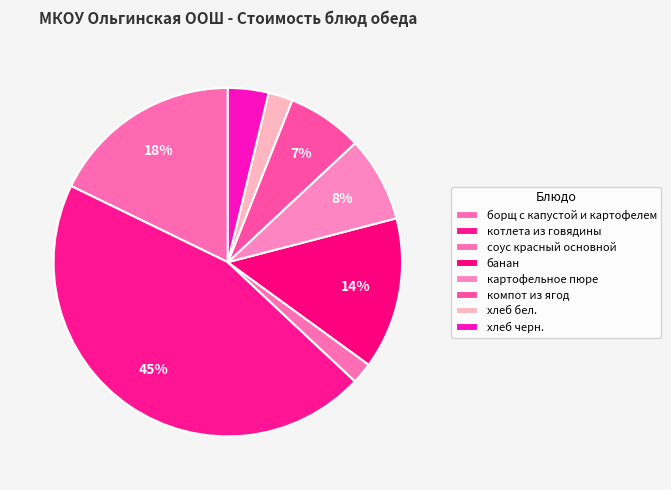

Is it true that соус красный основной is 2% of the pie?

True